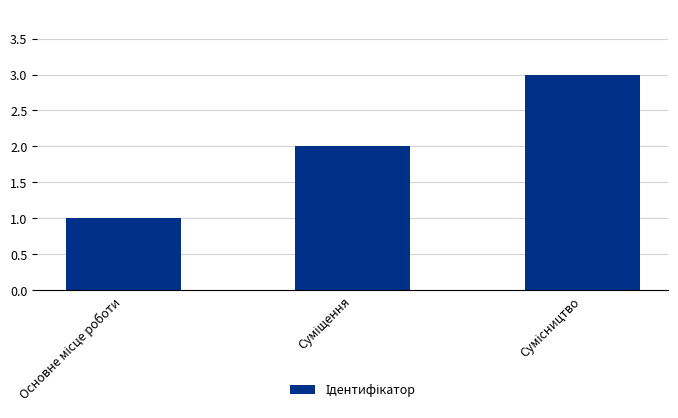

What is the greatest value displayed?

3